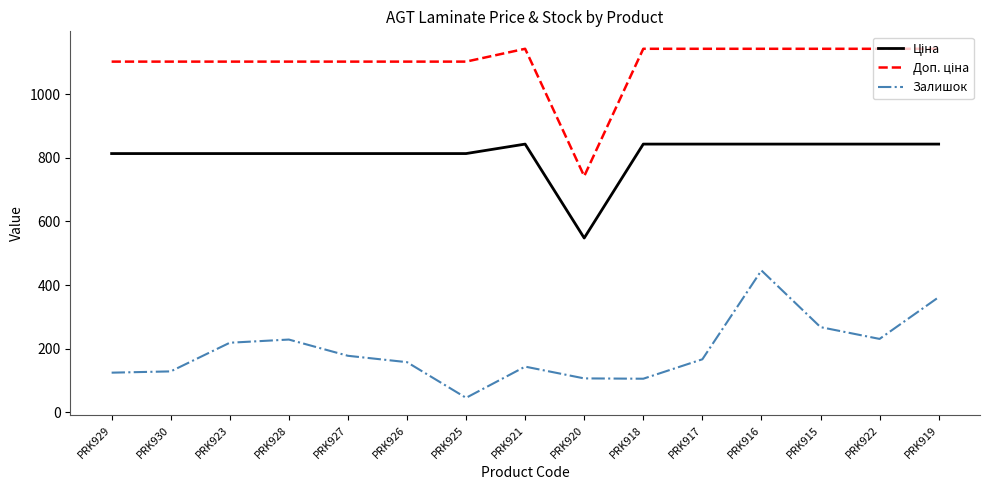

Between PRK926 and PRK916, which series saw the biggest shift?

Залишок